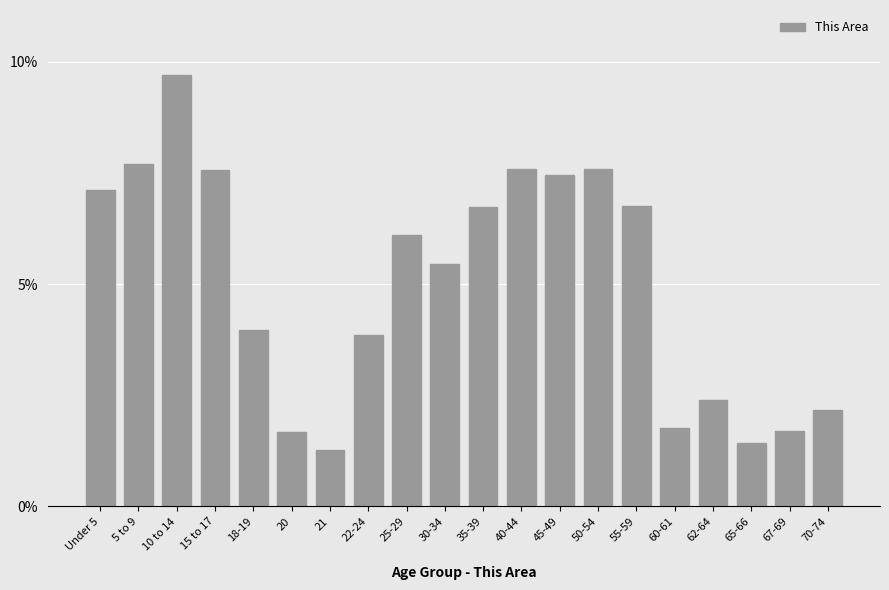

The chart shows a value of 9.7 at 10 to 14. True or false?

True